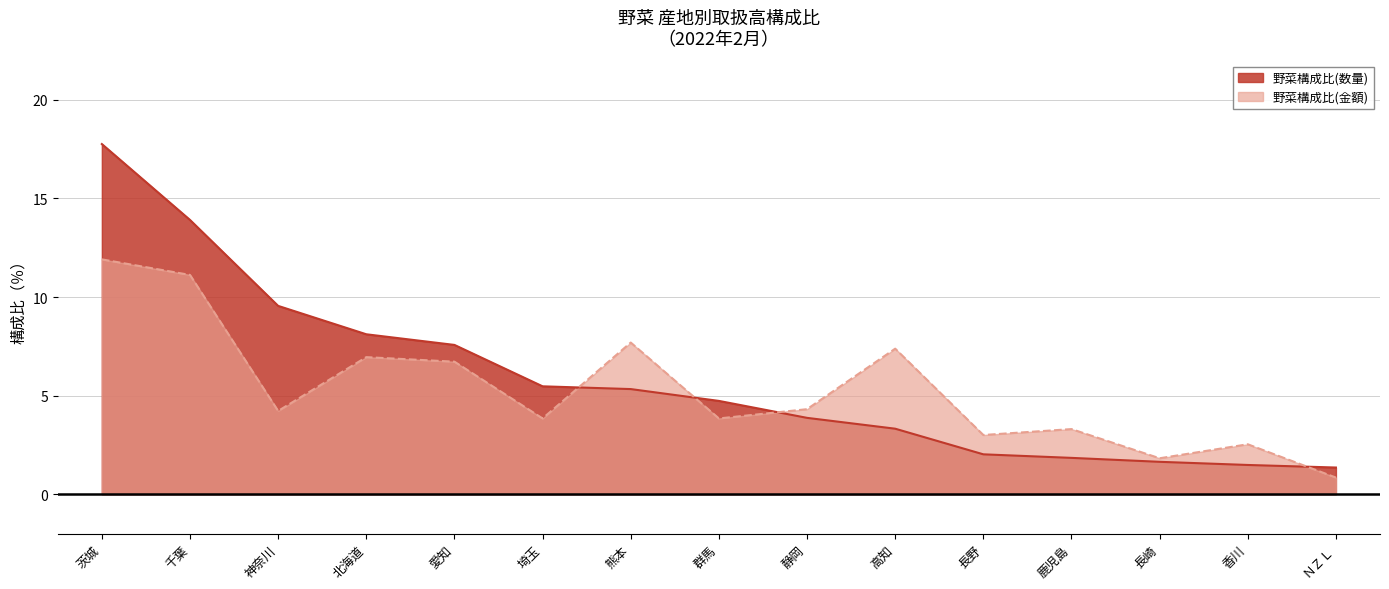

True or false: 野菜構成比(数量) has more than 2 interior local peaks.

False